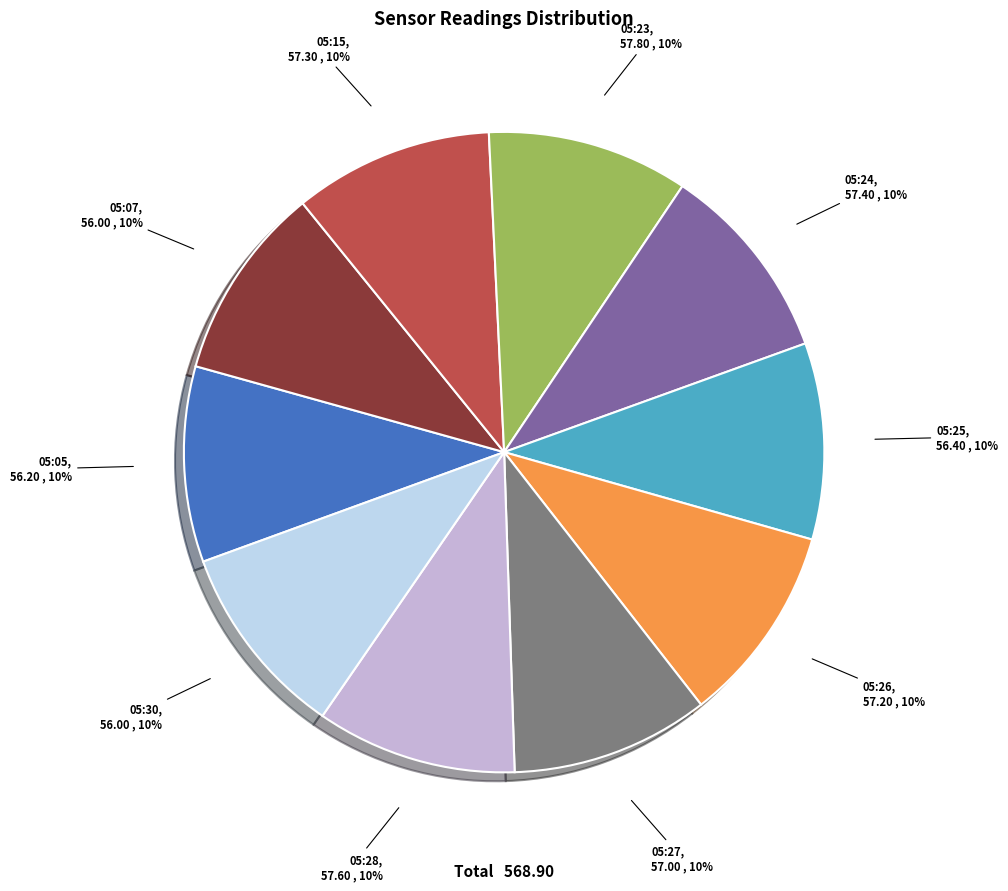

Is there any slice that represents more than half of the pie?

No